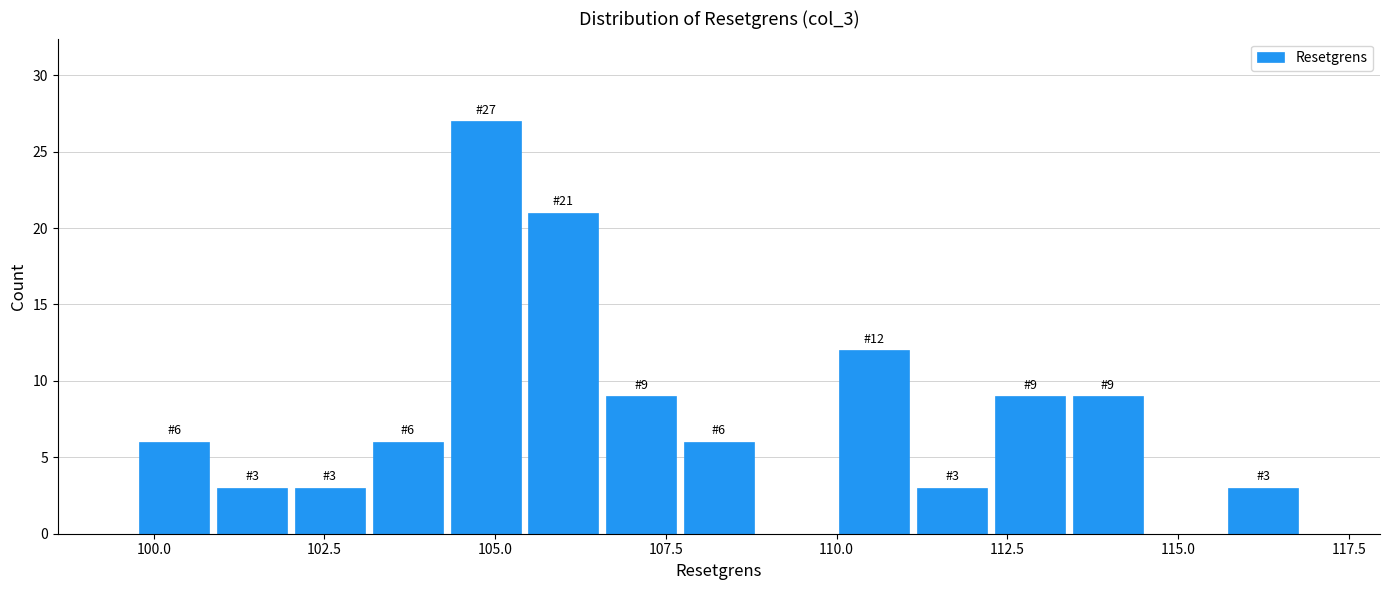

Around what value on the x-axis is the tallest bar? Give the approximate position of its centre, as read against the axis.

105.0